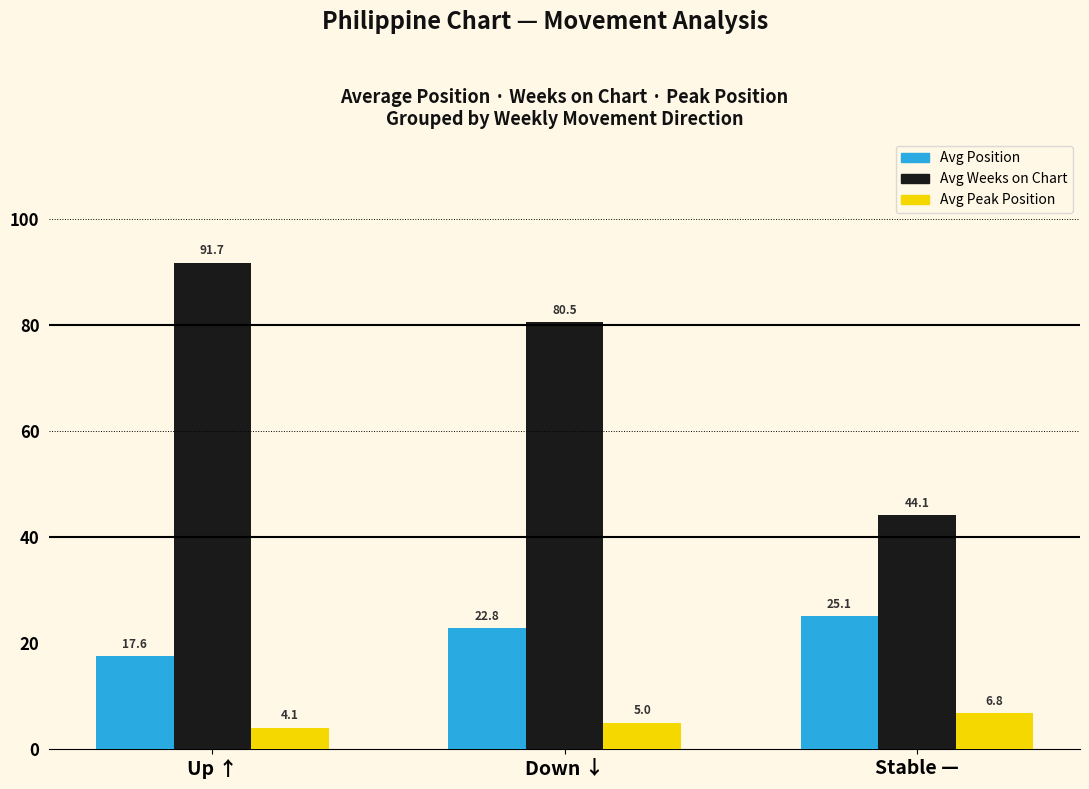

List the series in order of their overall mean, lowest first.

Avg Peak Position, Avg Position, Avg Weeks on Chart